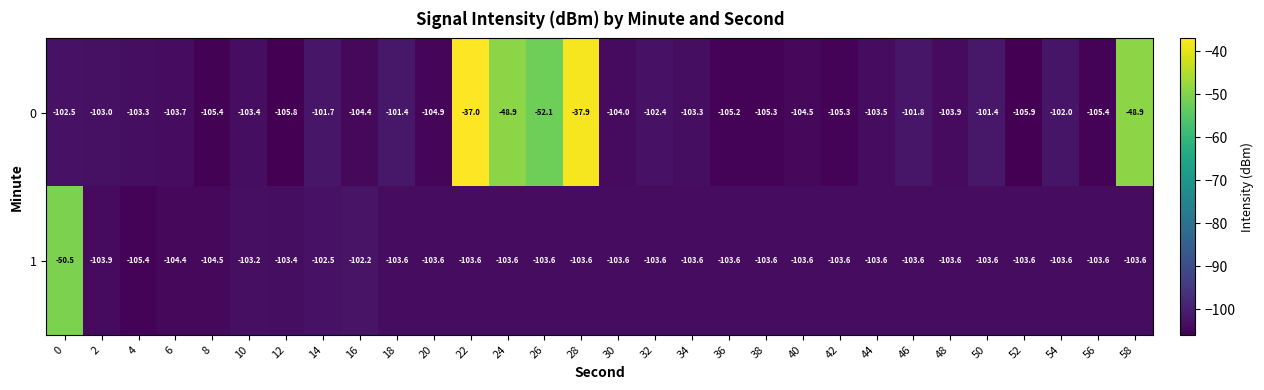

At which label does 1 reach its minimum?

4